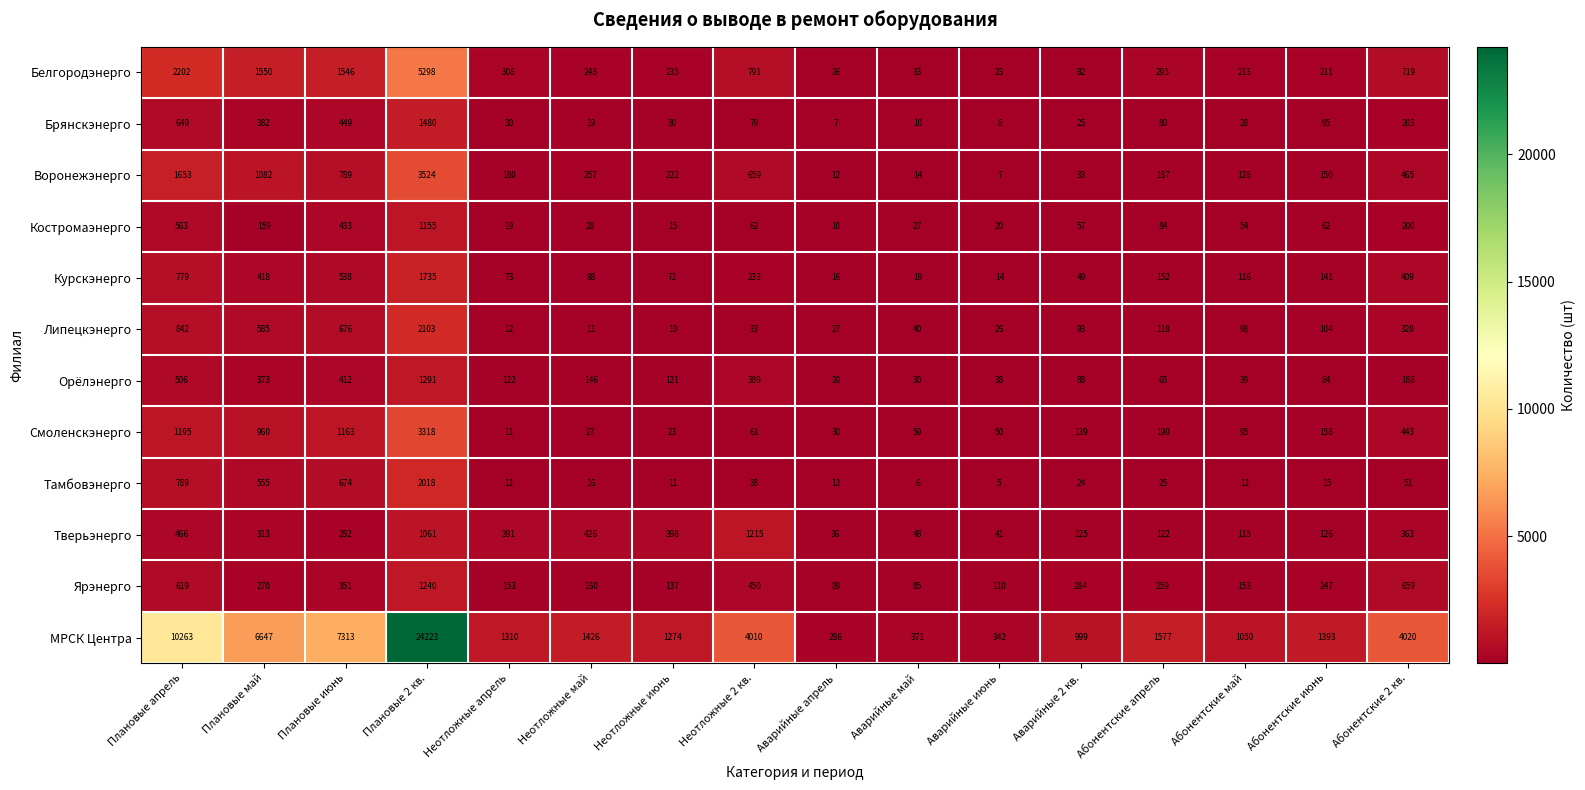

At which label does Ярэнерго reach its peak?

Плановые 2 кв.